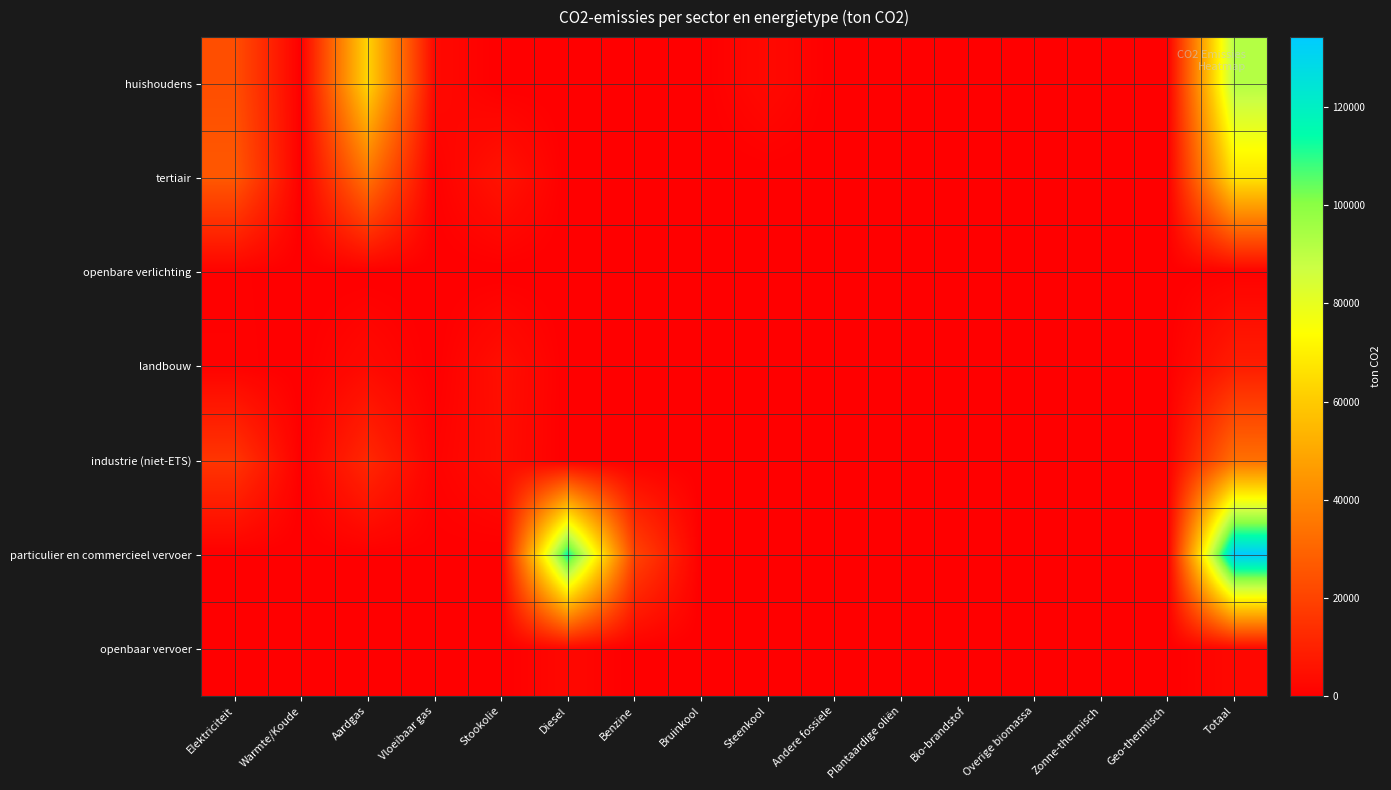

Reading left to right, transcribe all the data shown in this chart.

huishoudens: Elektriciteit=23417.5	Warmte/Koude=0.0	Aardgas=62565.4	Vloeibaar gas=2915.0	Stookolie=0.0	Diesel=0.0	Benzine=0.0	Bruinkool=0.0	Steenkool=3014.4	Andere fossiele=0.0	Plantaardige oliën=0.0	Bio-brandstof=0.0	Overige biomassa=0.0	Zonne-thermisch=0.0	Geo-thermisch=0.0	Totaal=91912.3
tertiair: Elektriciteit=26205.5	Warmte/Koude=16.0	Aardgas=33956.3	Vloeibaar gas=422.7	Stookolie=5853.6	Diesel=0.0	Benzine=0.0	Bruinkool=0.0	Steenkool=0.1	Andere fossiele=0.0	Plantaardige oliën=0.0	Bio-brandstof=0.0	Overige biomassa=0.0	Zonne-thermisch=0.0	Geo-thermisch=0.0	Totaal=66454.3
openbare verlichting: Elektriciteit=702.1	Warmte/Koude=0.0	Aardgas=0.0	Vloeibaar gas=0.0	Stookolie=0.0	Diesel=0.0	Benzine=0.0	Bruinkool=0.0	Steenkool=0.0	Andere fossiele=0.0	Plantaardige oliën=0.0	Bio-brandstof=0.0	Overige biomassa=0.0	Zonne-thermisch=0.0	Geo-thermisch=0.0	Totaal=702.1
landbouw: Elektriciteit=833.3	Warmte/Koude=0.0	Aardgas=3135.8	Vloeibaar gas=27.1	Stookolie=4518.4	Diesel=0.0	Benzine=0.0	Bruinkool=0.0	Steenkool=208.3	Andere fossiele=0.0	Plantaardige oliën=0.0	Bio-brandstof=0.0	Overige biomassa=0.0	Zonne-thermisch=0.0	Geo-thermisch=0.0	Totaal=8722.9
industrie (niet-ETS): Elektriciteit=15917.9	Warmte/Koude=218.5	Aardgas=11908.2	Vloeibaar gas=976.7	Stookolie=4134.3	Diesel=0.0	Benzine=0.0	Bruinkool=0.0	Steenkool=48.4	Andere fossiele=0.0	Plantaardige oliën=0.0	Bio-brandstof=0.0	Overige biomassa=0.0	Zonne-thermisch=0.0	Geo-thermisch=0.0	Totaal=33203.9
particulier en commercieel vervoer: Elektriciteit=39.1	Warmte/Koude=0.0	Aardgas=148.1	Vloeibaar gas=232.2	Stookolie=0.0	Diesel=113193.1	Benzine=20694.4	Bruinkool=0.0	Steenkool=0.0	Andere fossiele=0.0	Plantaardige oliën=0.0	Bio-brandstof=0.0	Overige biomassa=0.0	Zonne-thermisch=0.0	Geo-thermisch=0.0	Totaal=134306.8
openbaar vervoer: Elektriciteit=0.0	Warmte/Koude=0.0	Aardgas=0.0	Vloeibaar gas=0.0	Stookolie=0.0	Diesel=2585.2	Benzine=0.0	Bruinkool=0.0	Steenkool=0.0	Andere fossiele=0.0	Plantaardige oliën=0.0	Bio-brandstof=0.0	Overige biomassa=0.0	Zonne-thermisch=0.0	Geo-thermisch=0.0	Totaal=2585.2